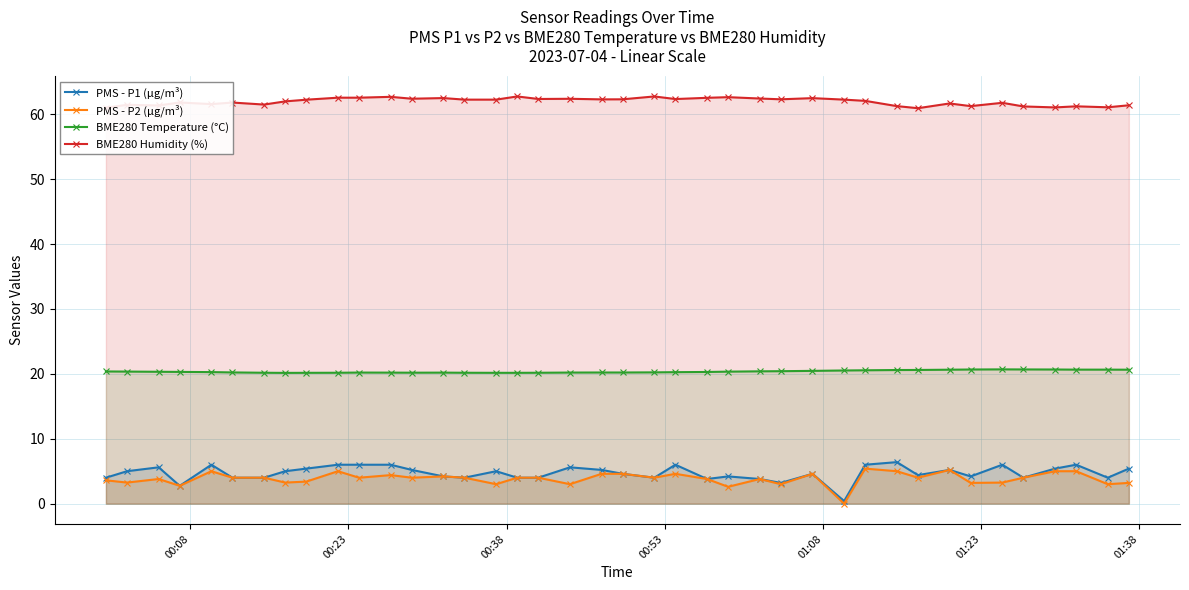

At how many categories does at least one series exceed 16?

40